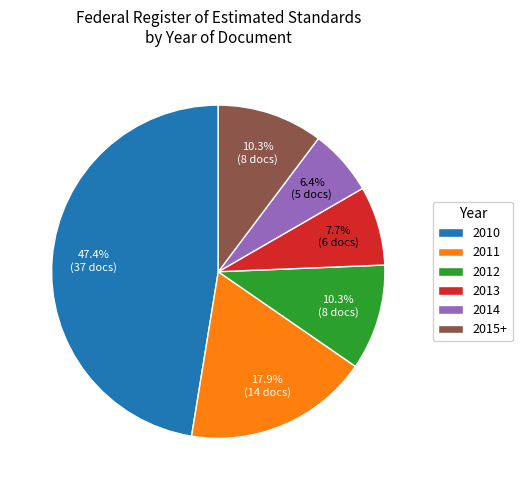

What percentage is the 2014 slice, to the nearest percent?

6%